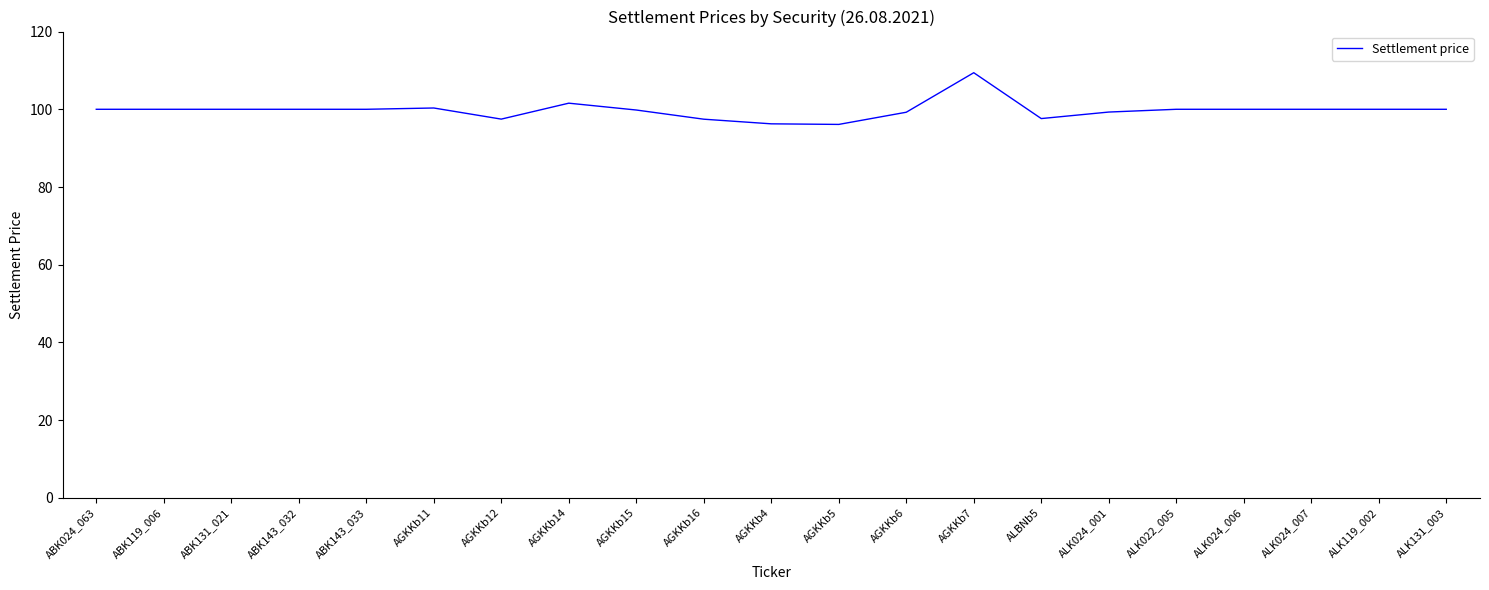

At which category does the chart reach its peak across all series?

AGKKb7